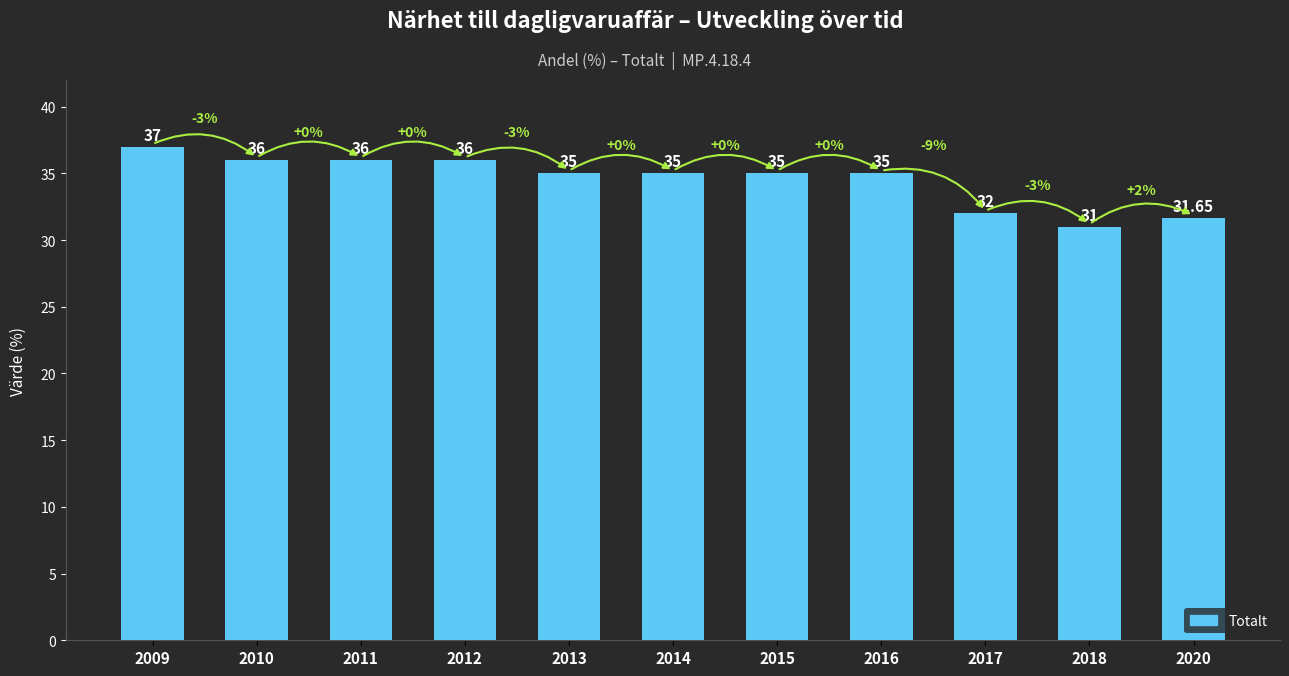

What is the ratio of the value at 2018 to the value at 2017?

1.0